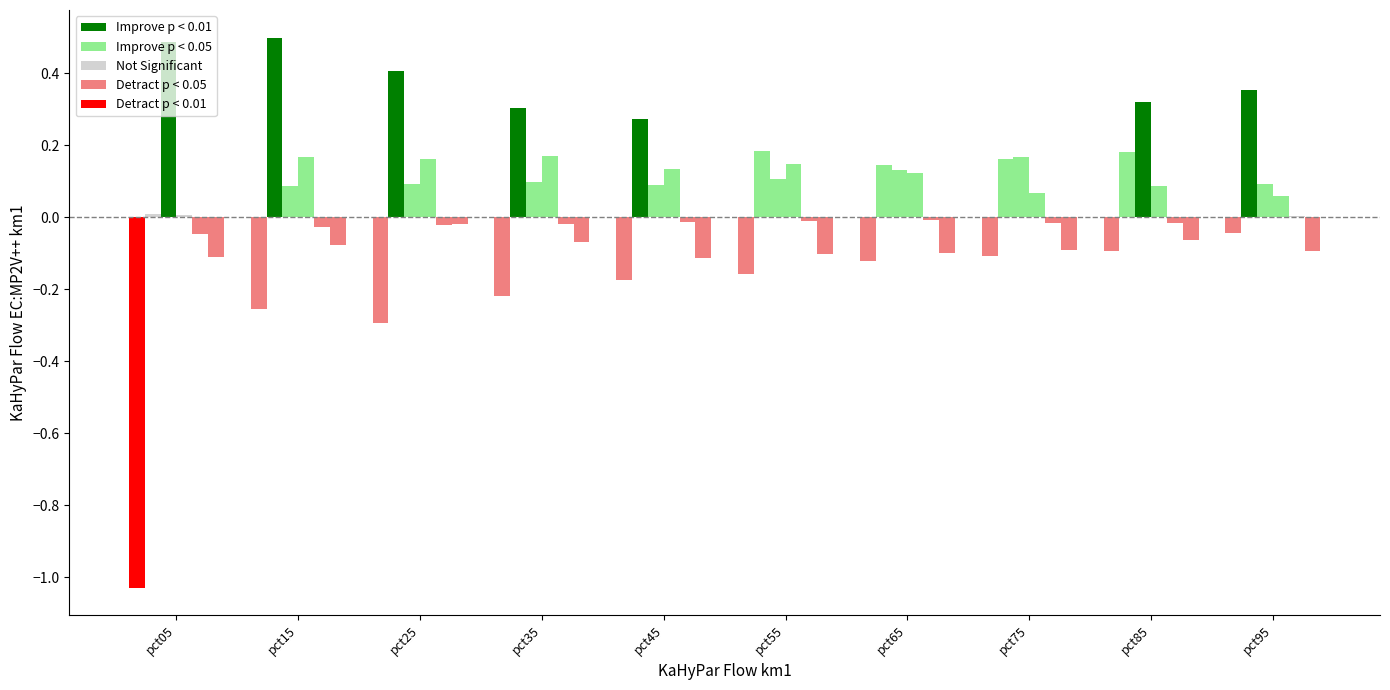

What is the total value across all series at pct25?

0.3